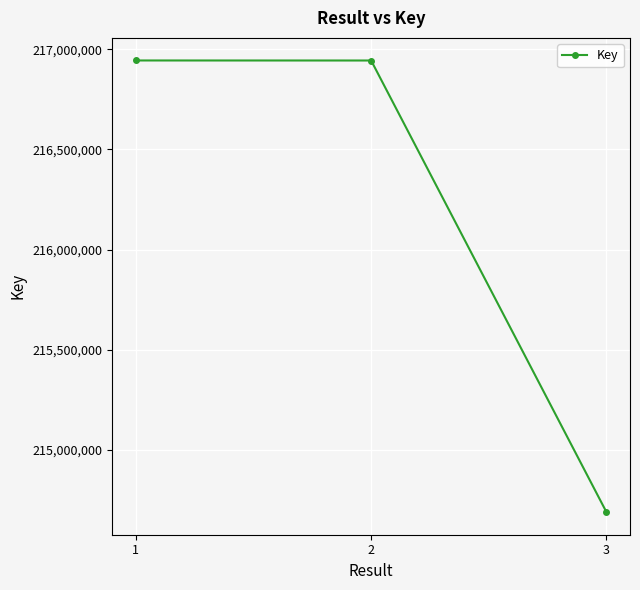

What is the greatest value displayed?

216944091